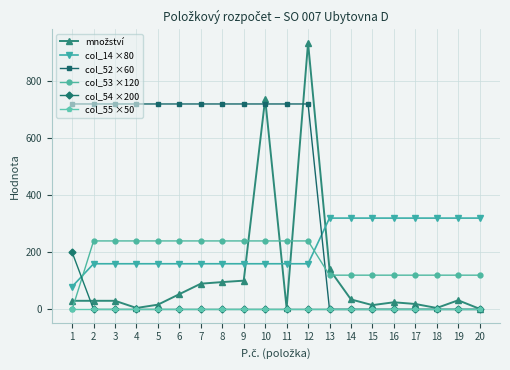

True or false: col_14 ×80 and col_55 ×50 cross at least once.

False